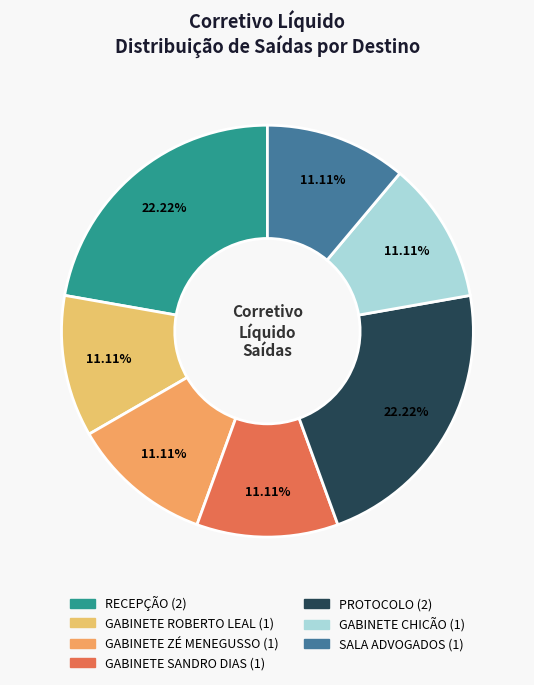

What percentage is the PROTOCOLO slice, to the nearest percent?

22%